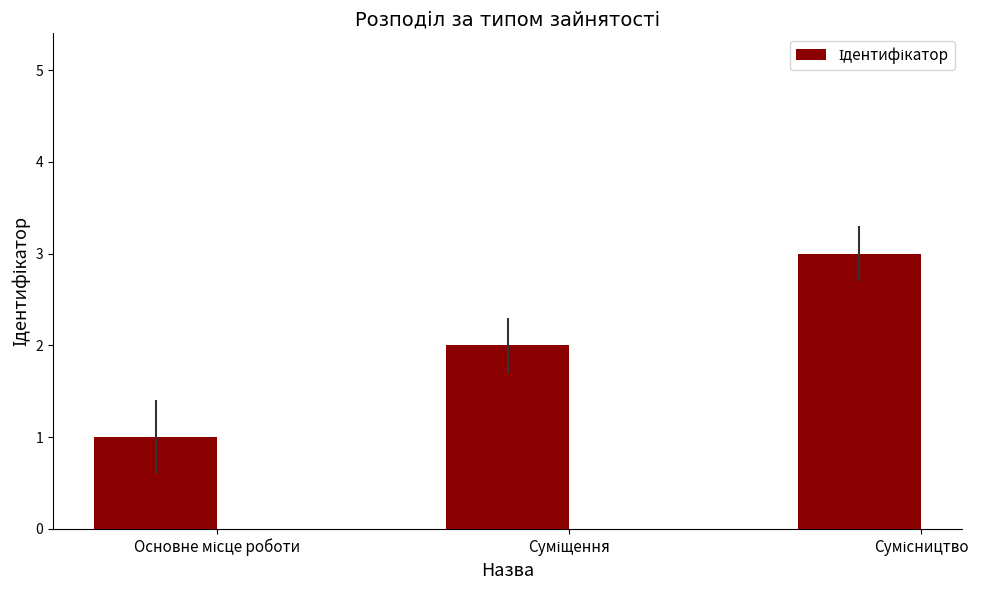

What is the greatest value displayed?

3